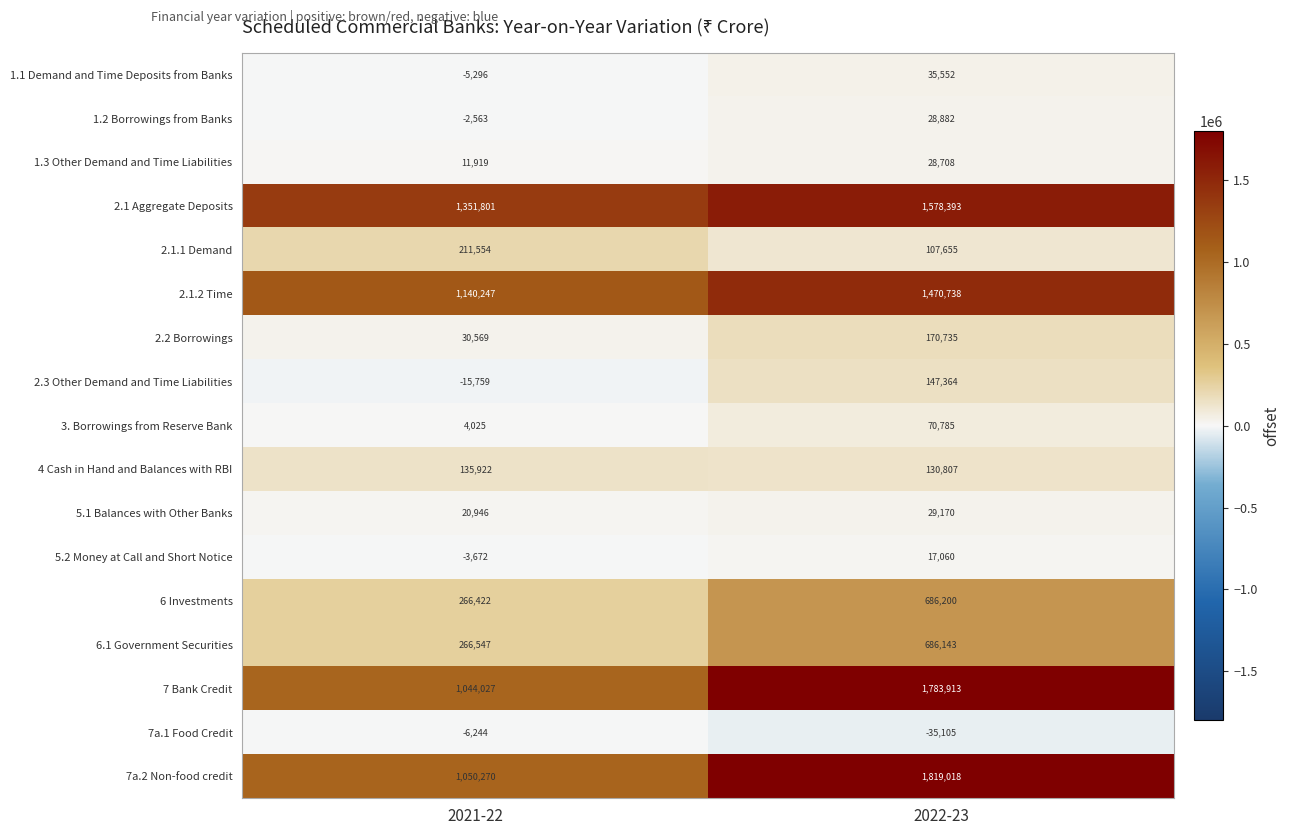

What is the average value of the 6.1 Government Securities series?

476345